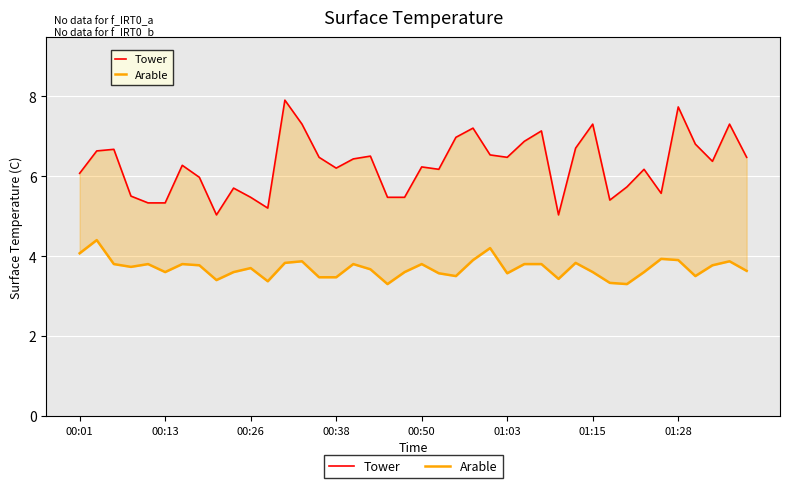

Which series changed the most between 00:13 and 01:03?

Tower